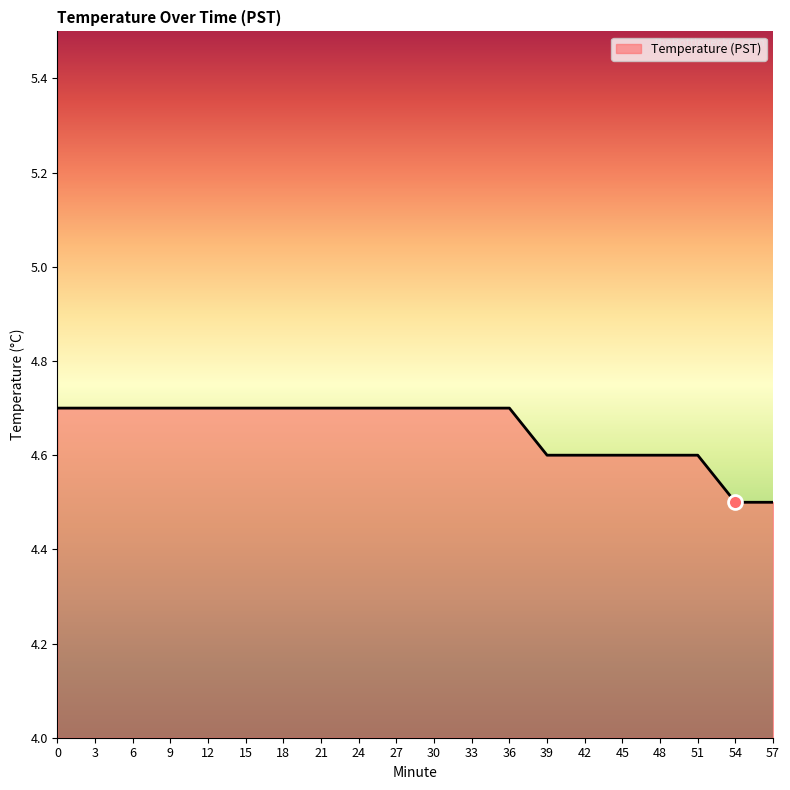

Which has a higher value, 45 or 54?

45